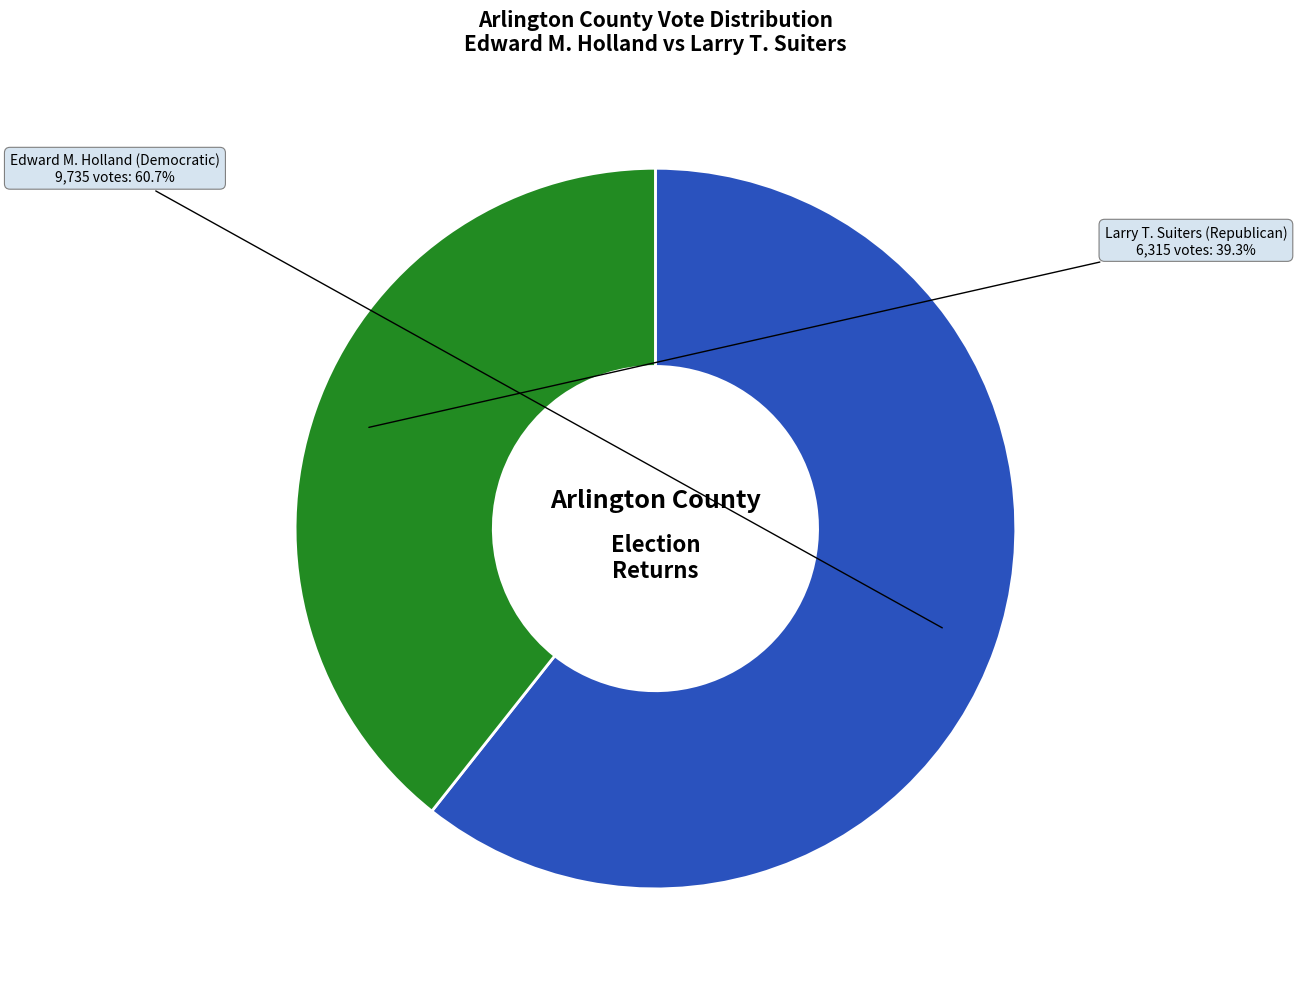

To the nearest percent, what portion does Larry T. Suiters (Republican) represent?

39%